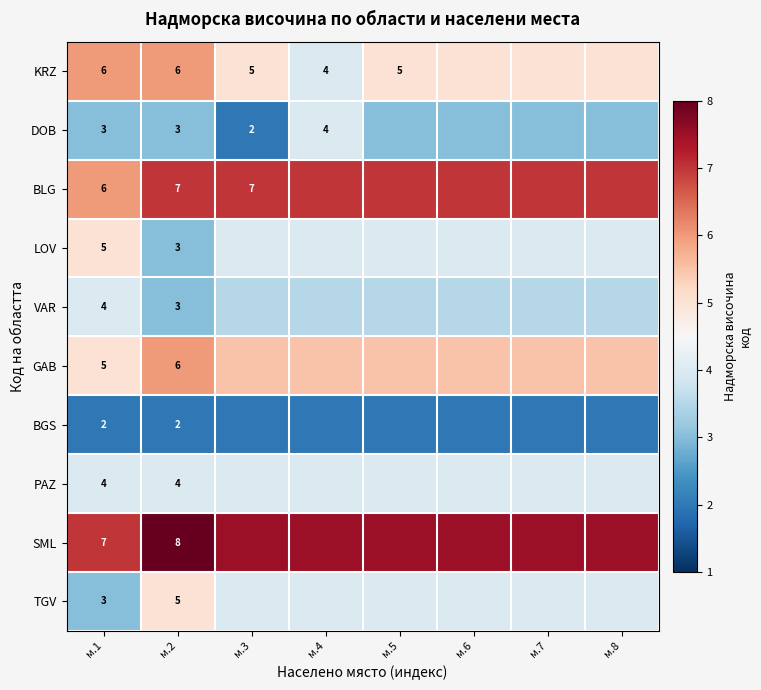

What is the difference between the highest and lowest values at м.1?

5.0